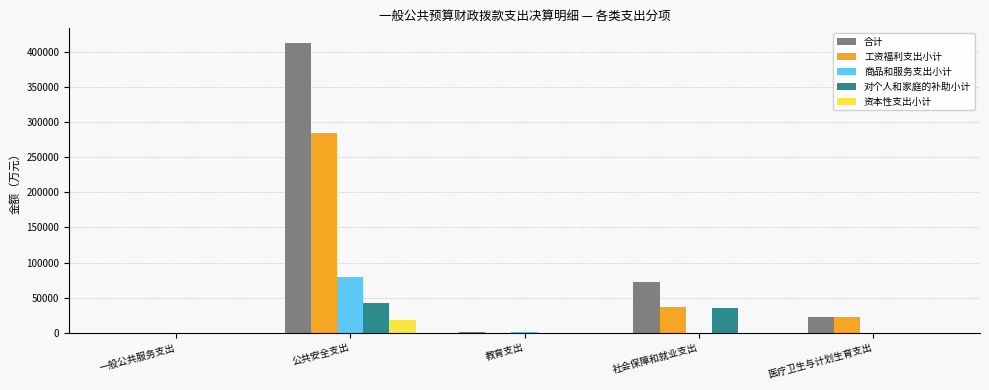

What is the sum of all 合计 values?

509054.3